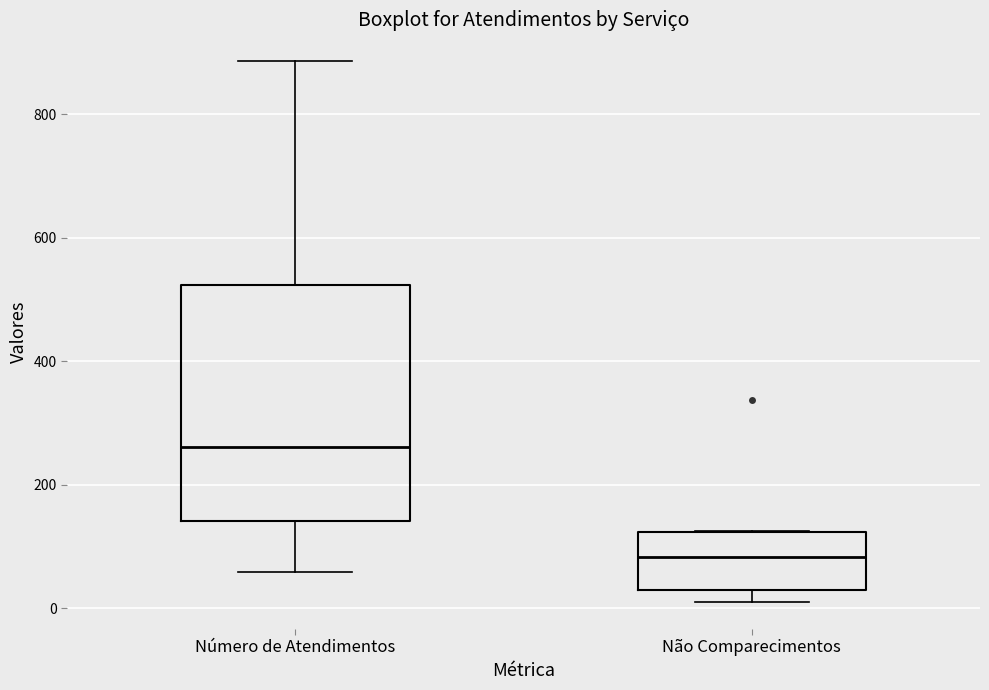

Where is the lower edge of the box for Não Comparecimentos on the y-axis? The values are not printed on the chart, so give them approximately, as read against the axis.

20